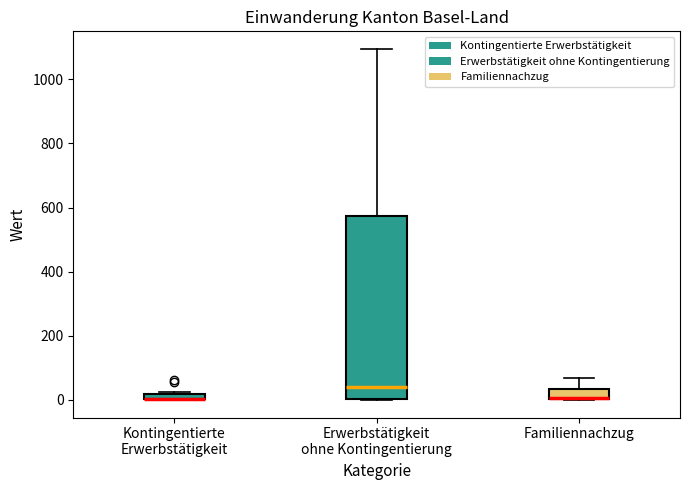

Where is the upper edge of the box for Familiennachzug on the y-axis? The values are not printed on the chart, so give them approximately, as read against the axis.

40